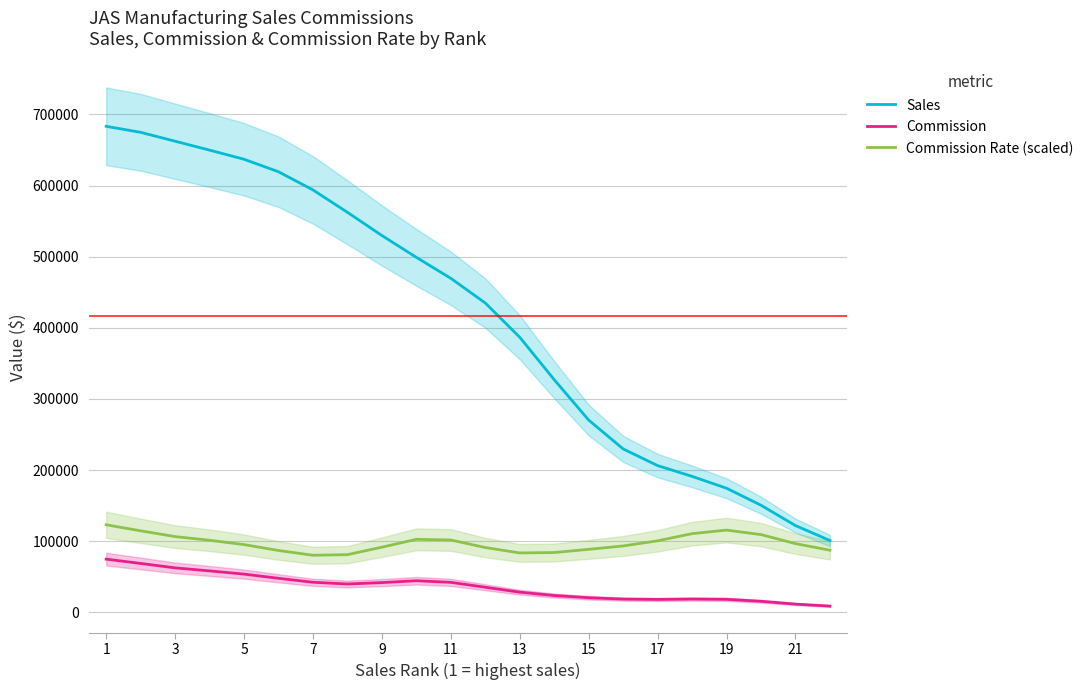

True or false: Commission Rate (scaled) and Commission cross at least once.

False